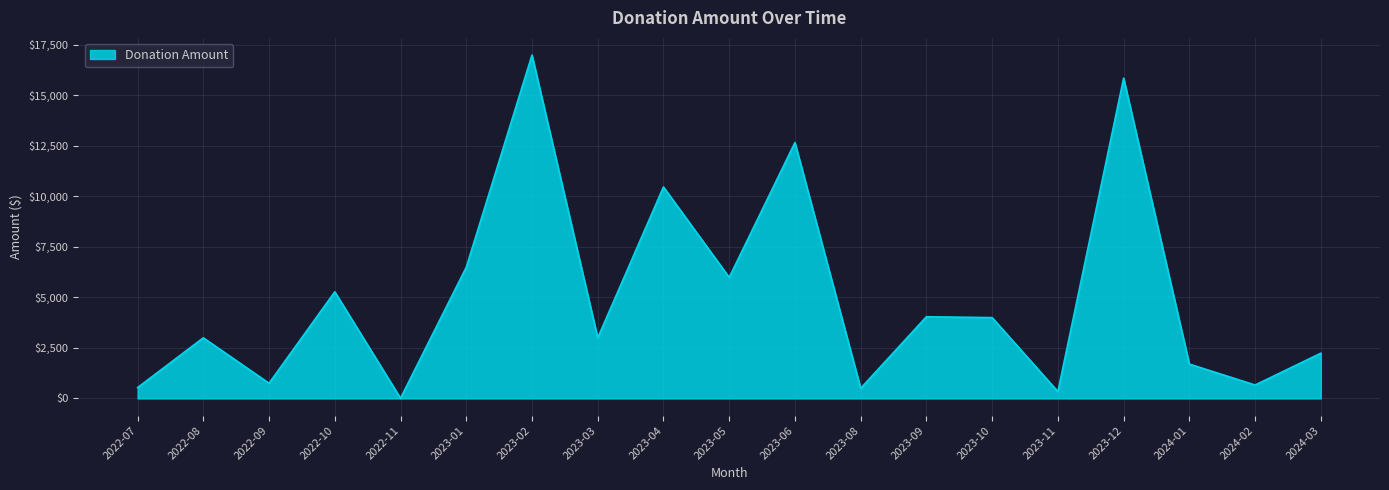

How many interior local valleys (lower than both neighbors) does the data have?

7